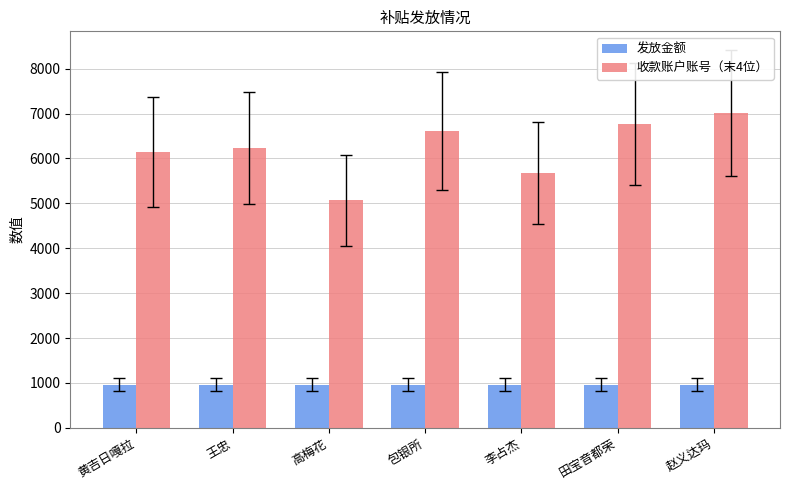

The value of 发放金额 at 田宝音都荣 is 960. True or false?

True